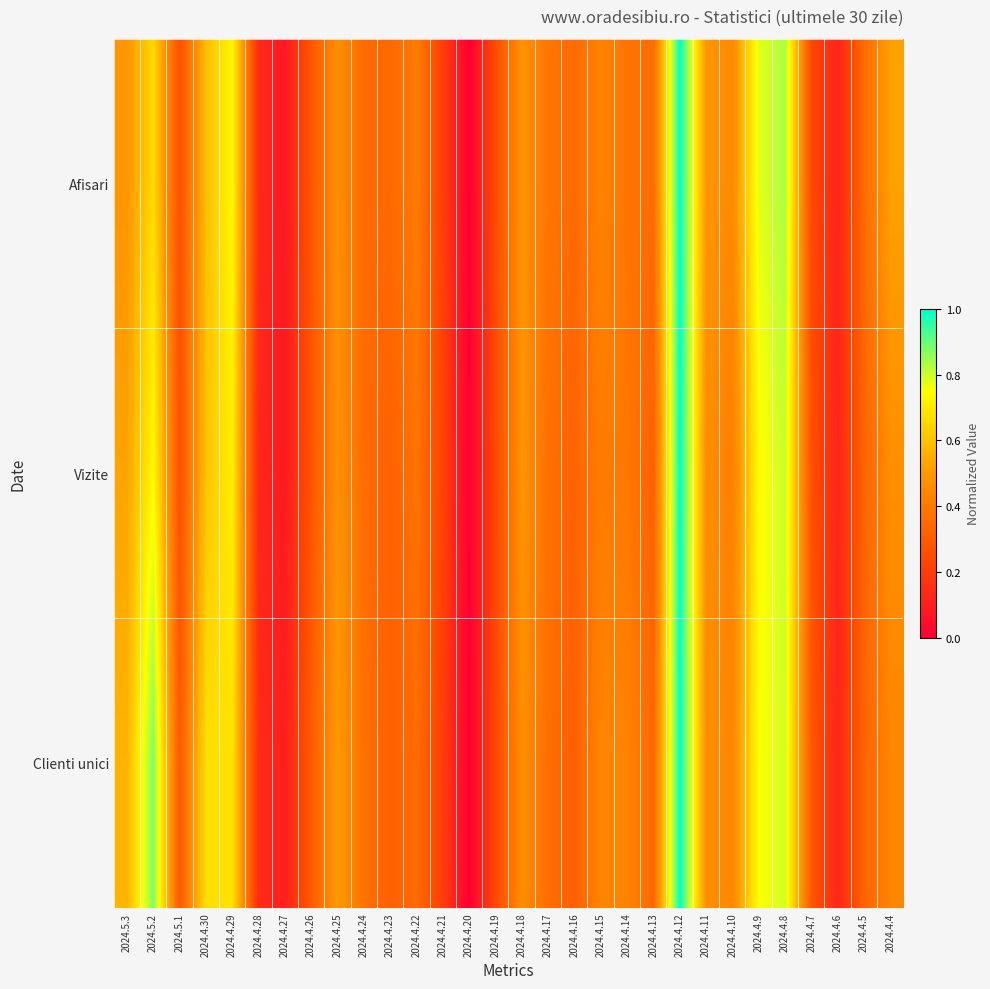

Rank the series at 2024.4.30 from lowest to highest value.

Afisari, Vizite, Clienti unici